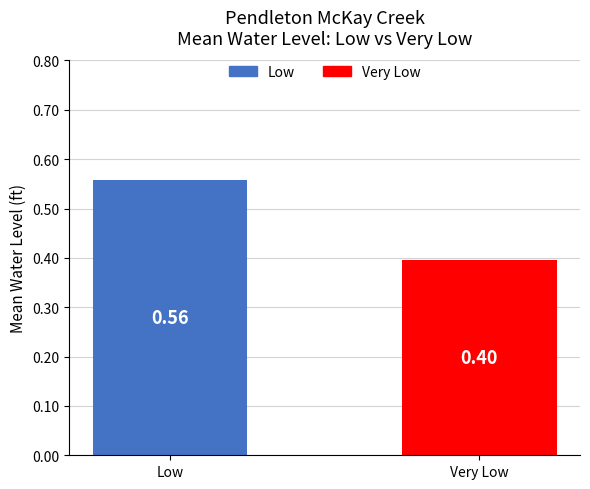

Are the bars grouped side by side (vs. stacked)?

No